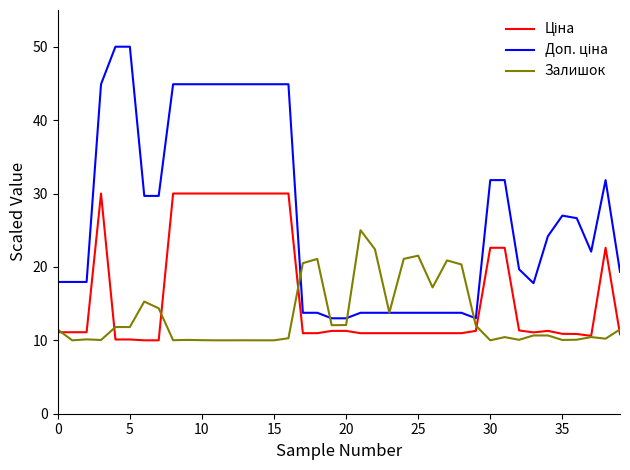

What is the maximum value for Залишок?

25.0